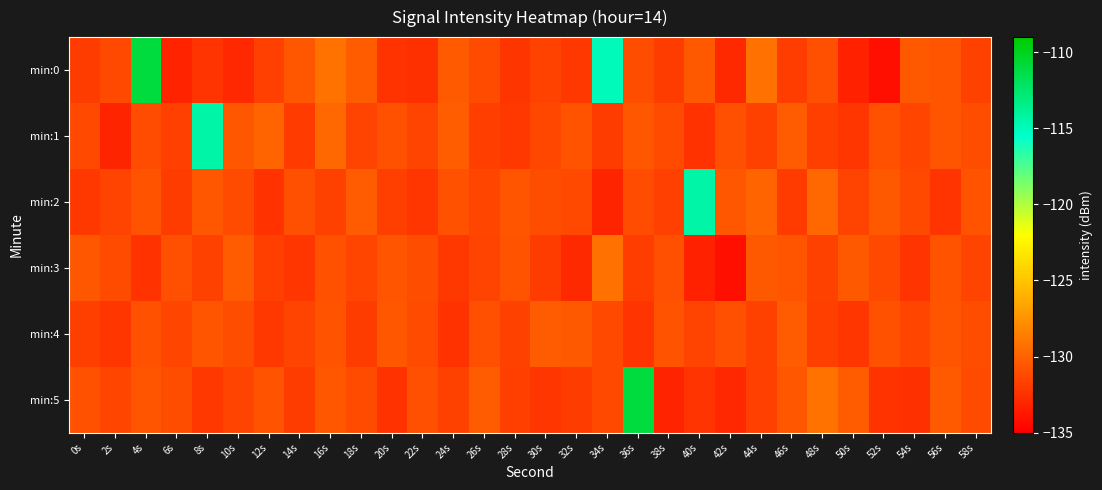

How many categories are shown in the chart?

30